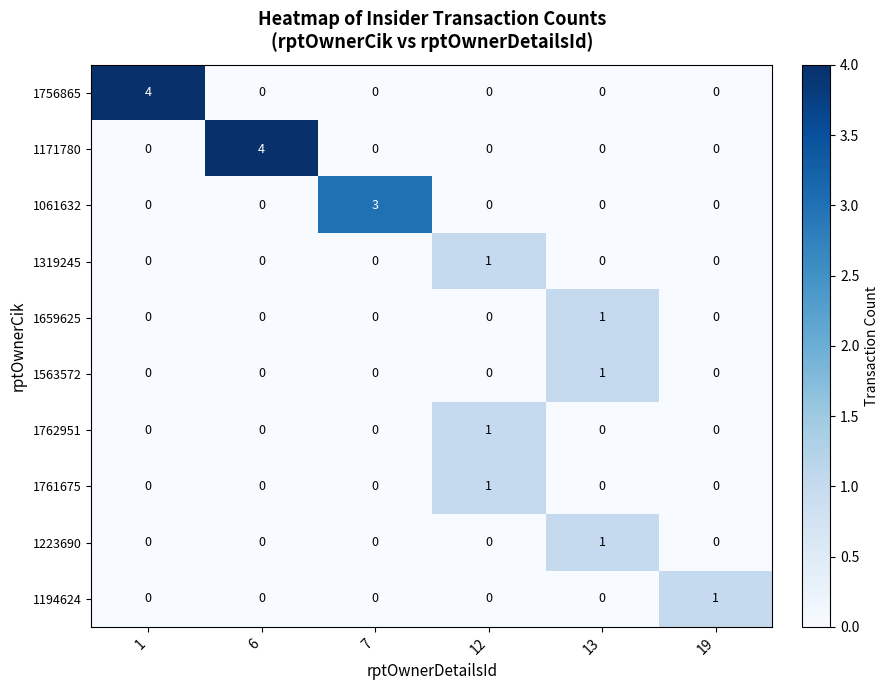

The value of 1756865 at 1 is 6. True or false?

False